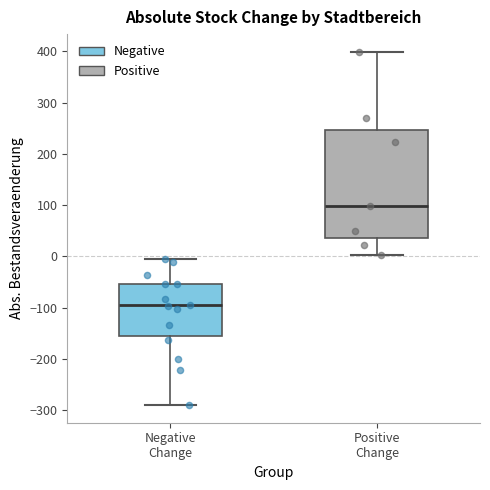

Which box's median line is the highest?

Positive Change